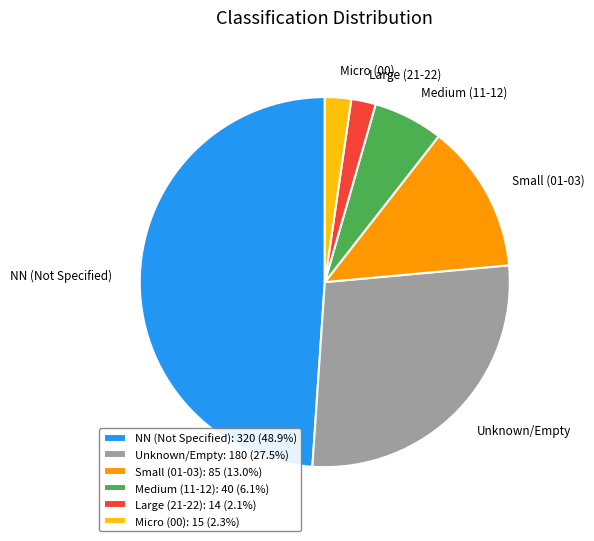

Does any single category account for the majority?

No